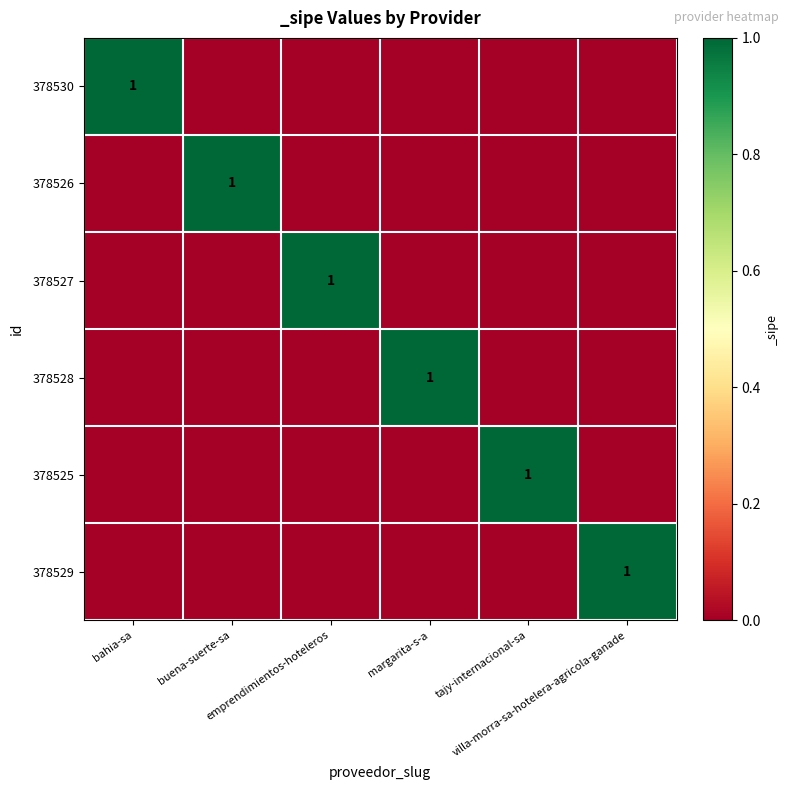

Rank the series at bahia-sa from lowest to highest value.

378526, 378527, 378528, 378525, 378529, 378530